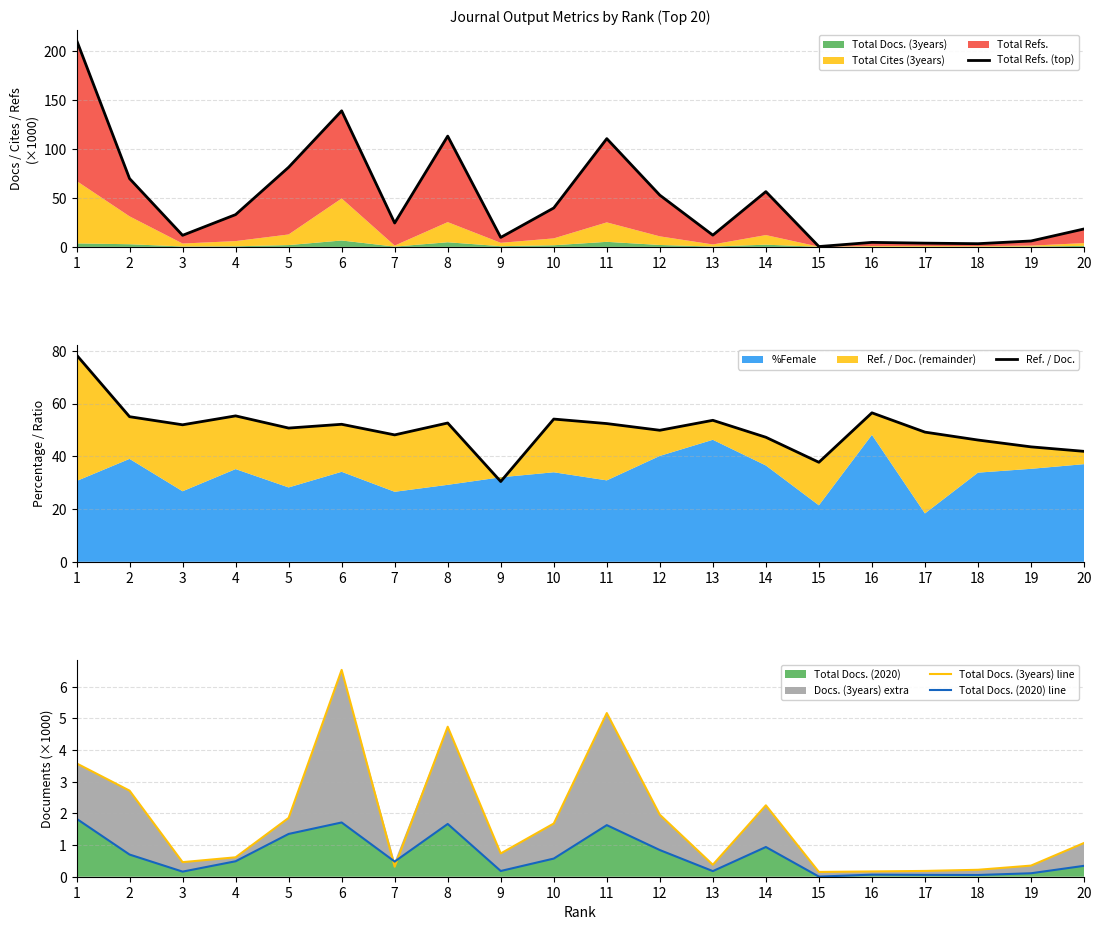

At which category is the sum across all series the highest?

1